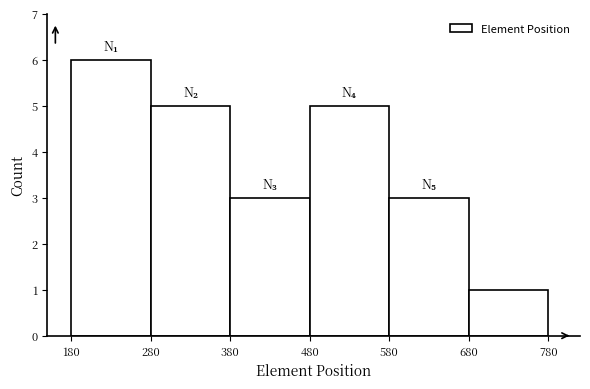

What is the height of the bar covering 280 to 380 on the x-axis? The values are not printed on the chart, so give them approximately, as read against the axis.

5